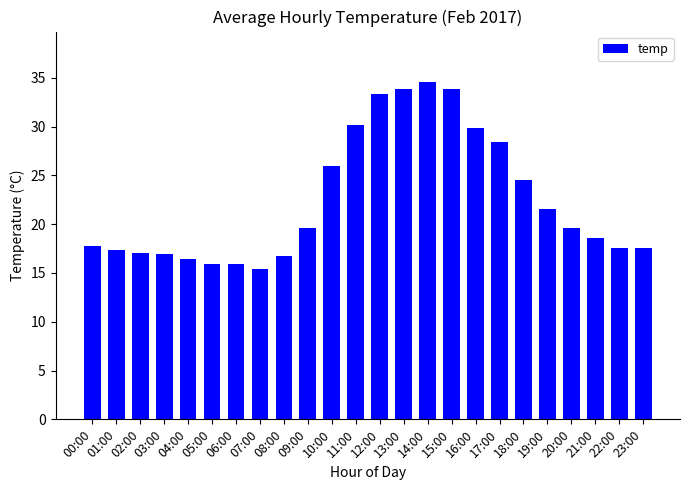

Where does the data first go above 19?

09:00